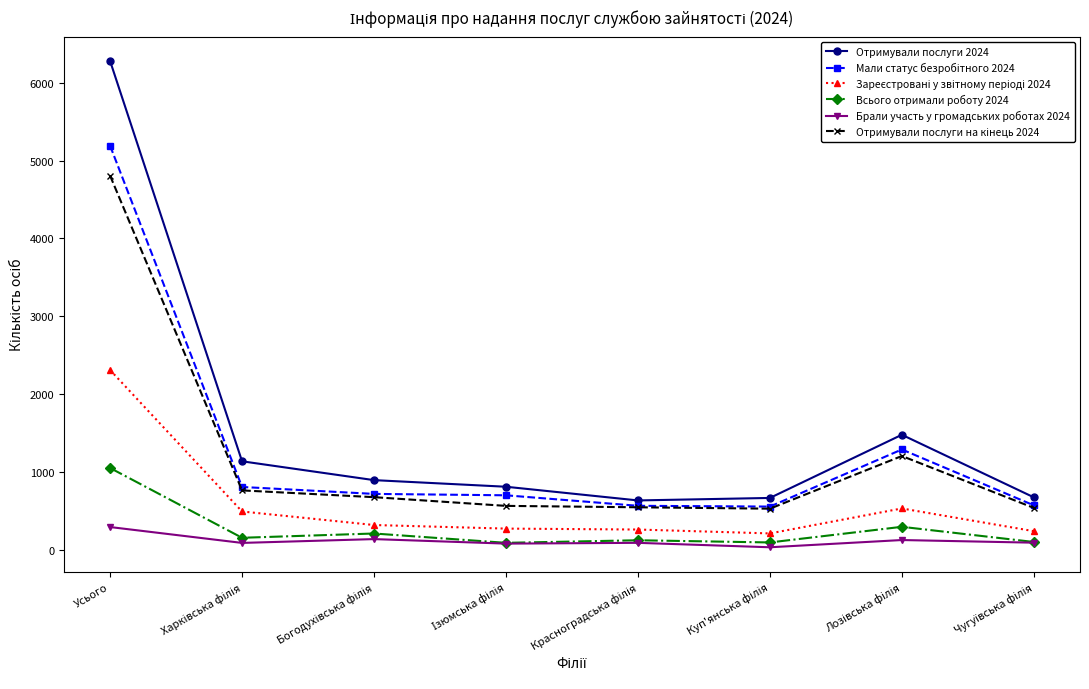

True or false: Отримували послуги 2024 and Брали участь у громадських роботах 2024 intersect in this chart.

False